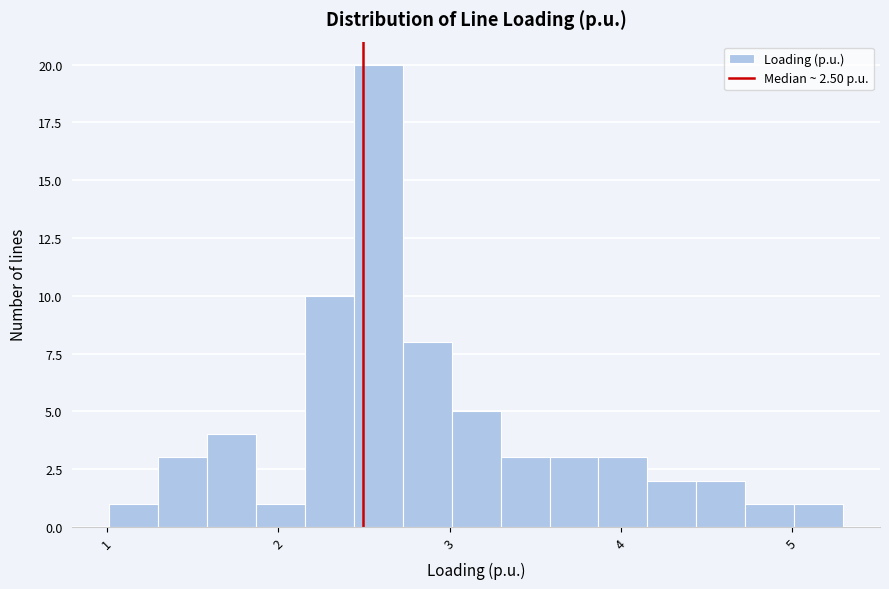

Read against the x-axis, roughly where is the centre of the tallest bar?

2.6